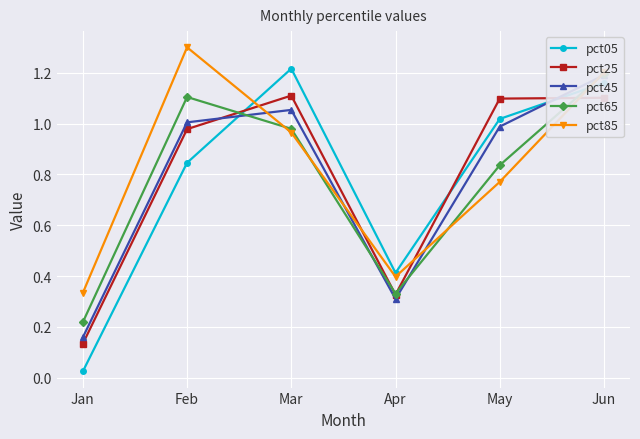

The pct85 series shows 1.0 at Mar. True or false?

True